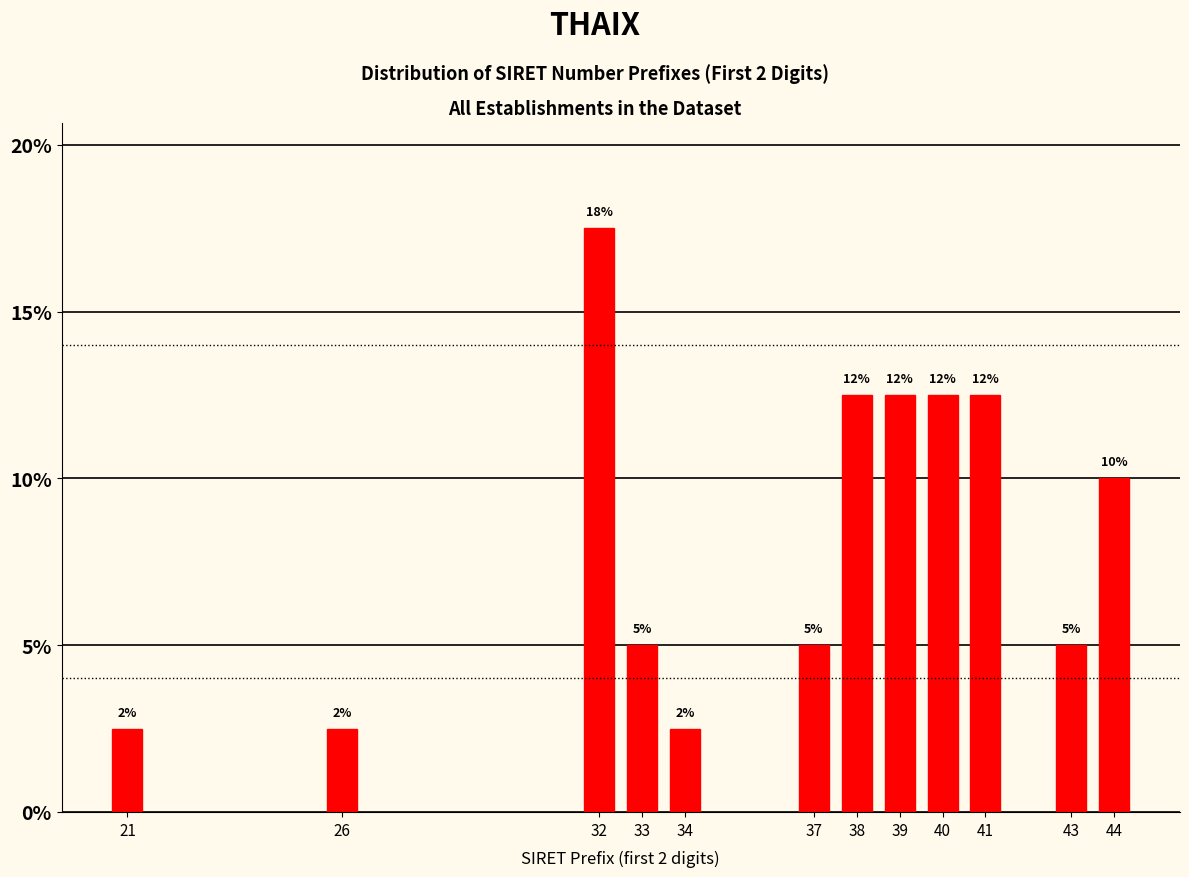

How many bars are there in total?

12